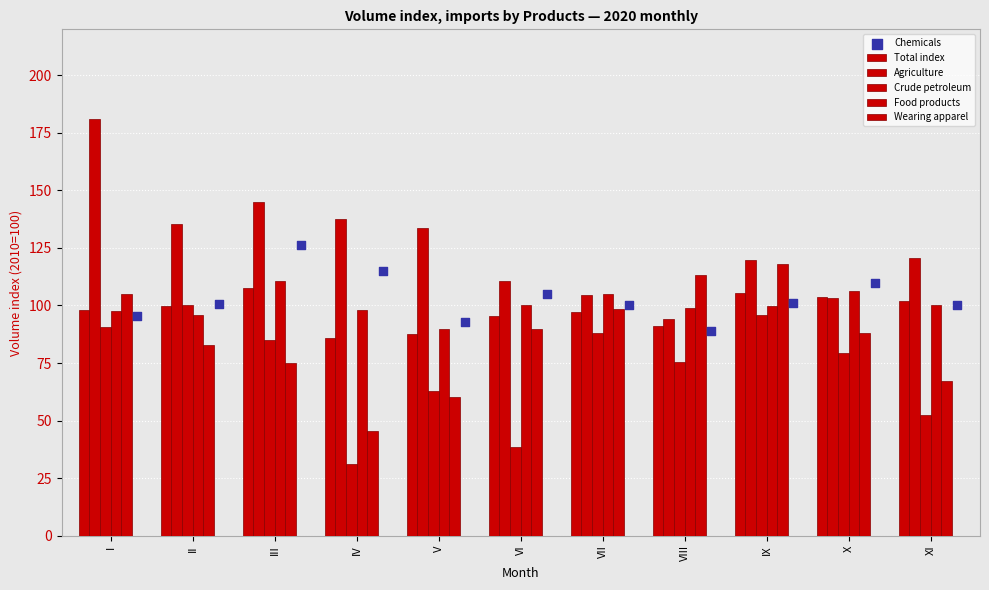

What are all the series names shown in the legend?

Total index, Agriculture, Crude petroleum, Food products, Wearing apparel, Chemicals